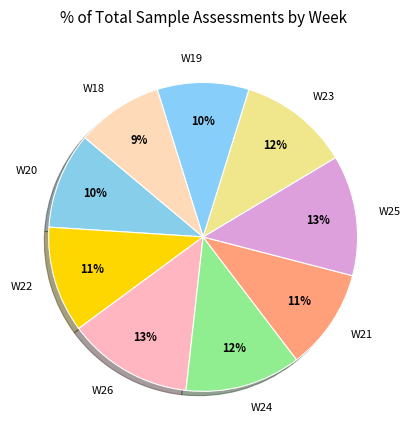

What percentage is the W24 slice, to the nearest percent?

12%